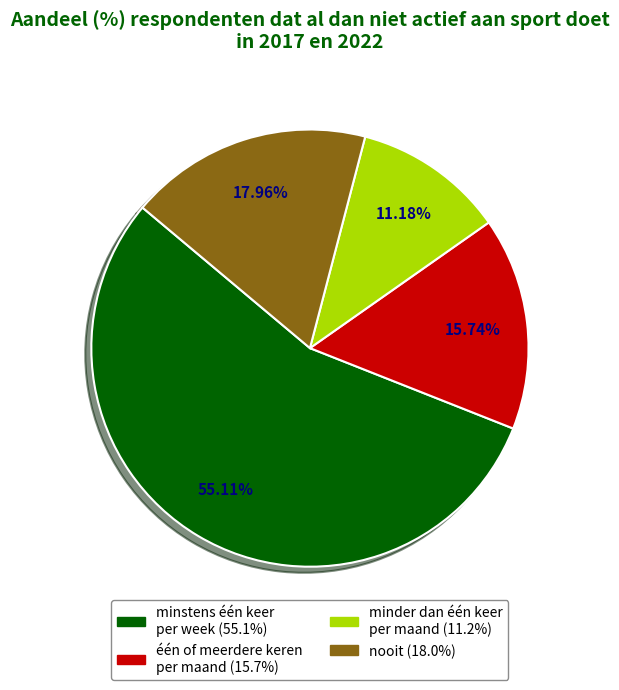

Is there a majority slice in this chart?

Yes